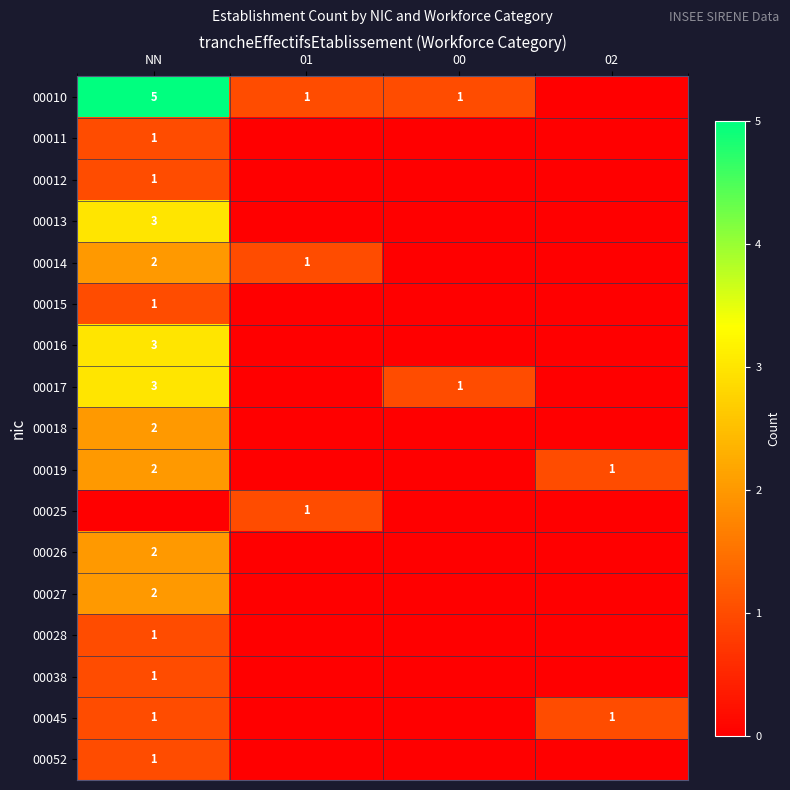

The value of 00052 at NN is 0. True or false?

False